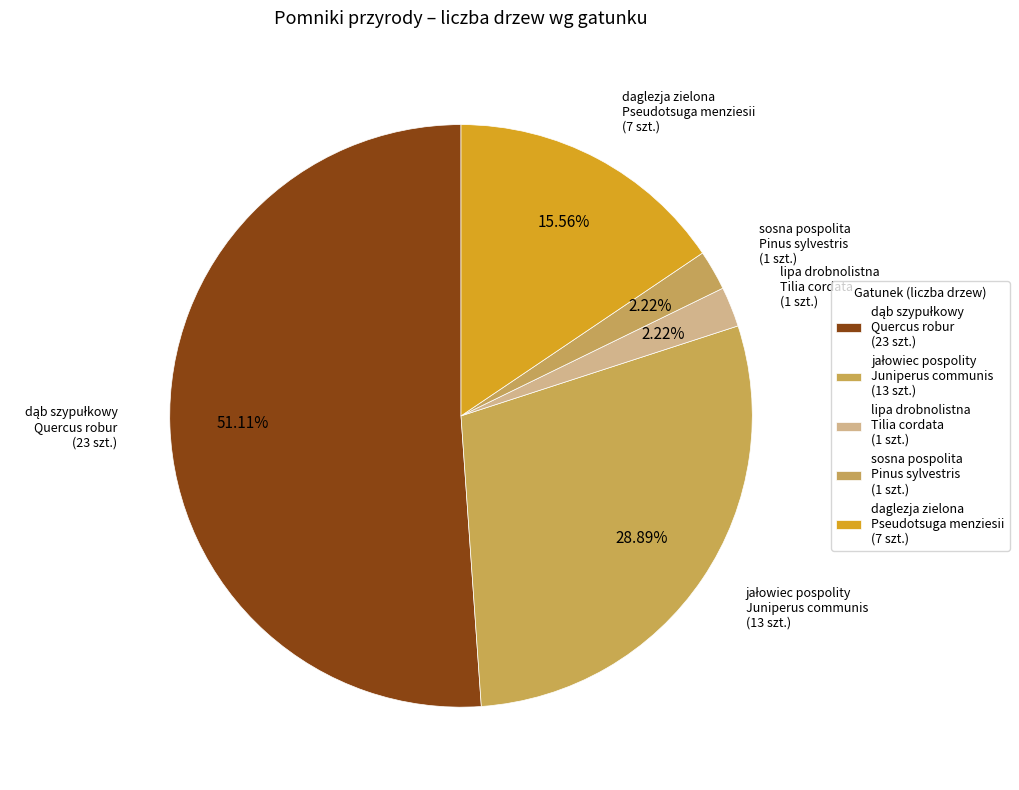

How many slices are in this pie chart?

5